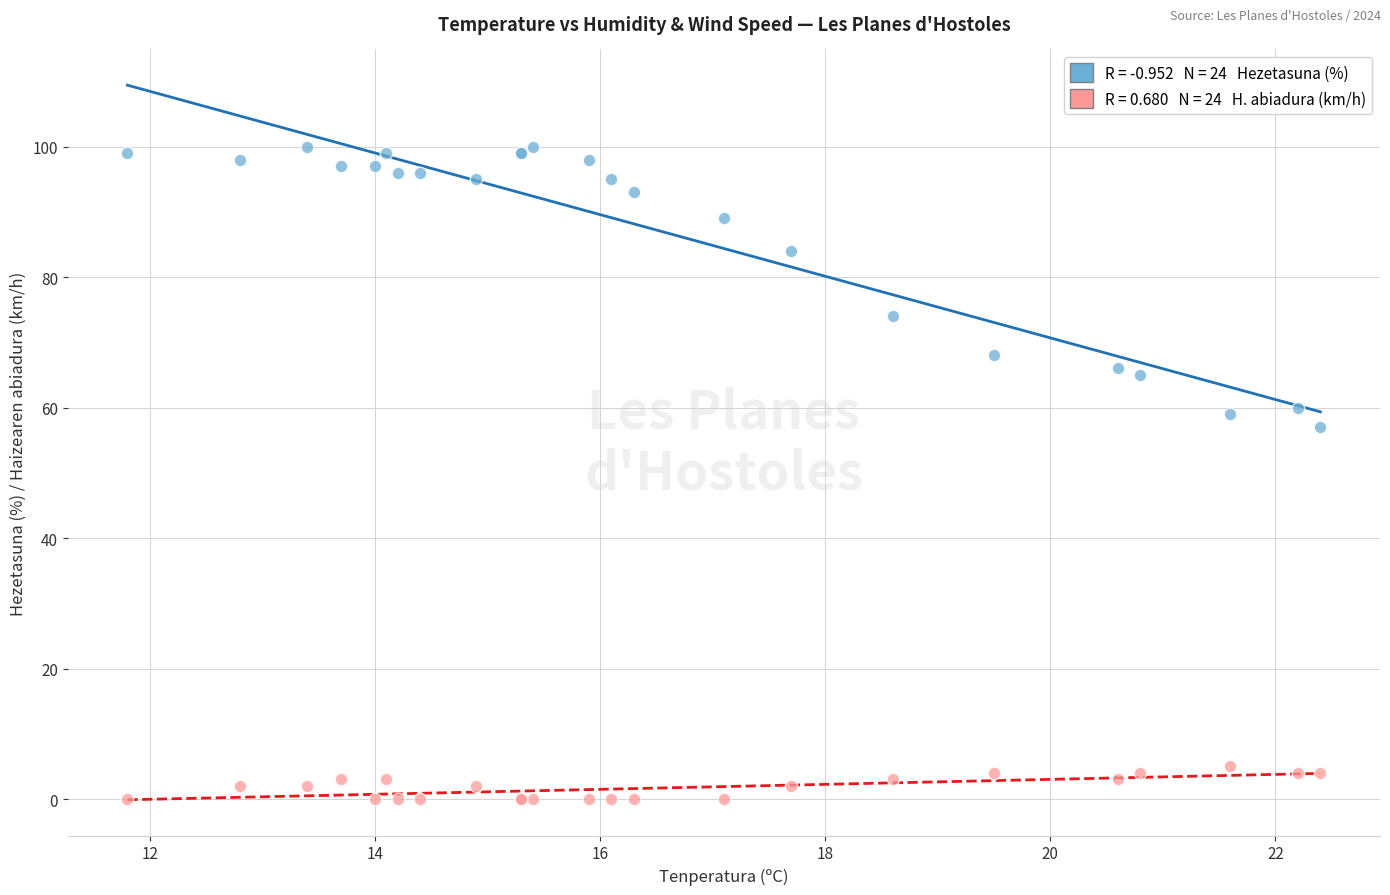

Across all series, what Y value is closest to 50?

57